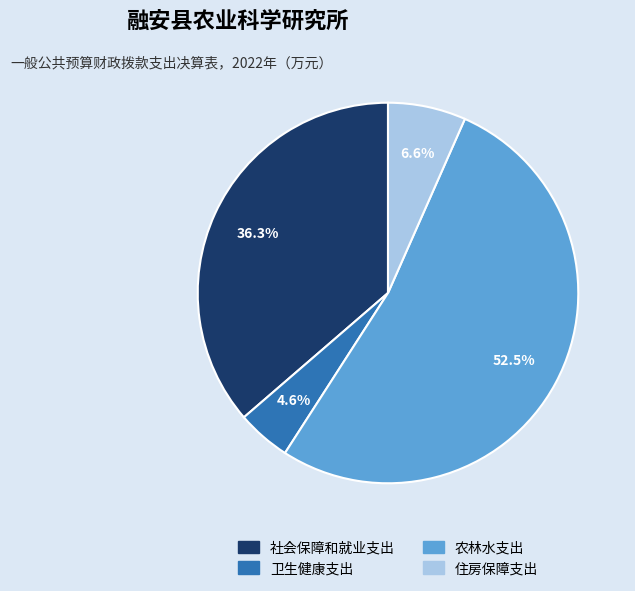

What portion of the pie excludes 卫生健康支出?

95.4%